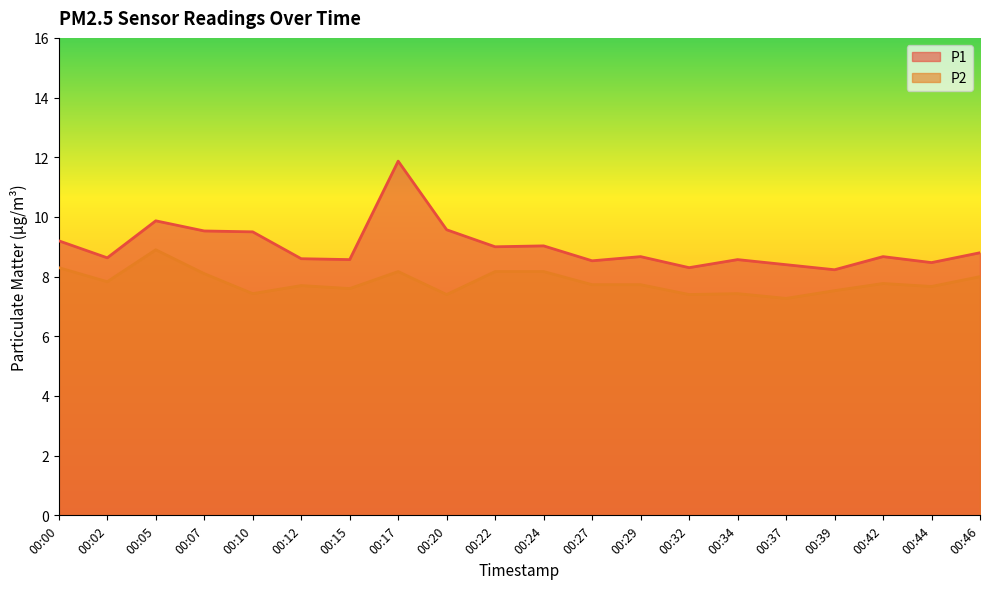

Rank the categories by P1 value from highest to lowest.

00:17, 00:05, 00:20, 00:07, 00:10, 00:00, 00:24, 00:22, 00:46, 00:29, 00:42, 00:02, 00:12, 00:15, 00:34, 00:27, 00:44, 00:37, 00:32, 00:39